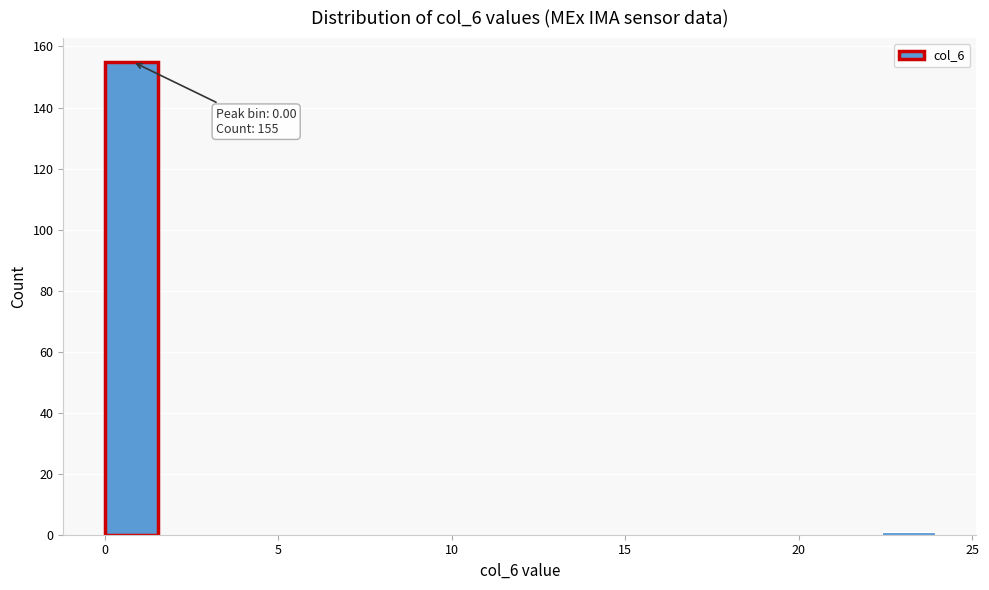

Read against the x-axis, roughly where is the centre of the tallest bar?

1.0